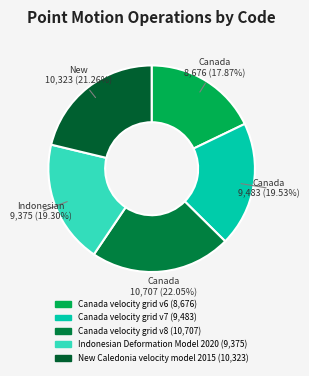

To the nearest percent, what percentage of the pie is Canada velocity grid v8?

22%